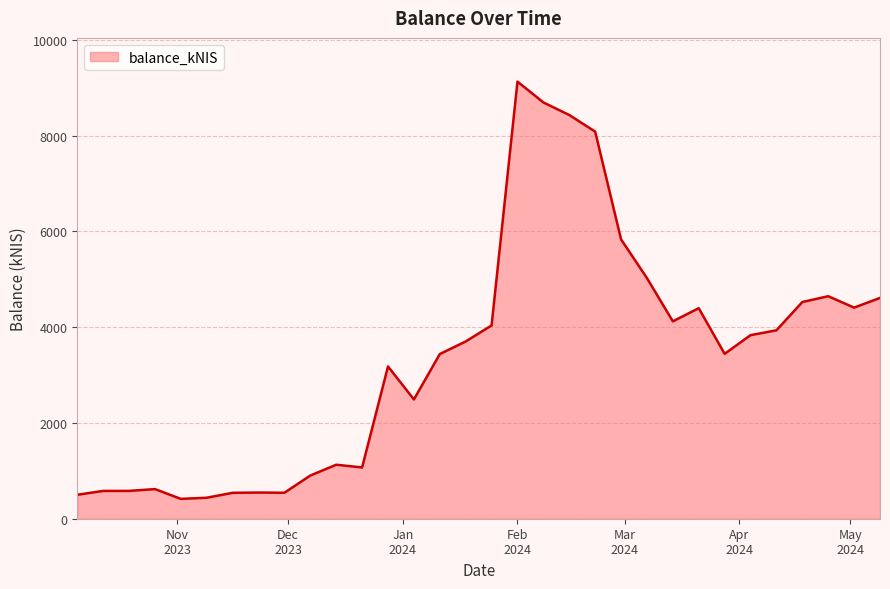

What is the maximum value shown in the chart?

9125.9